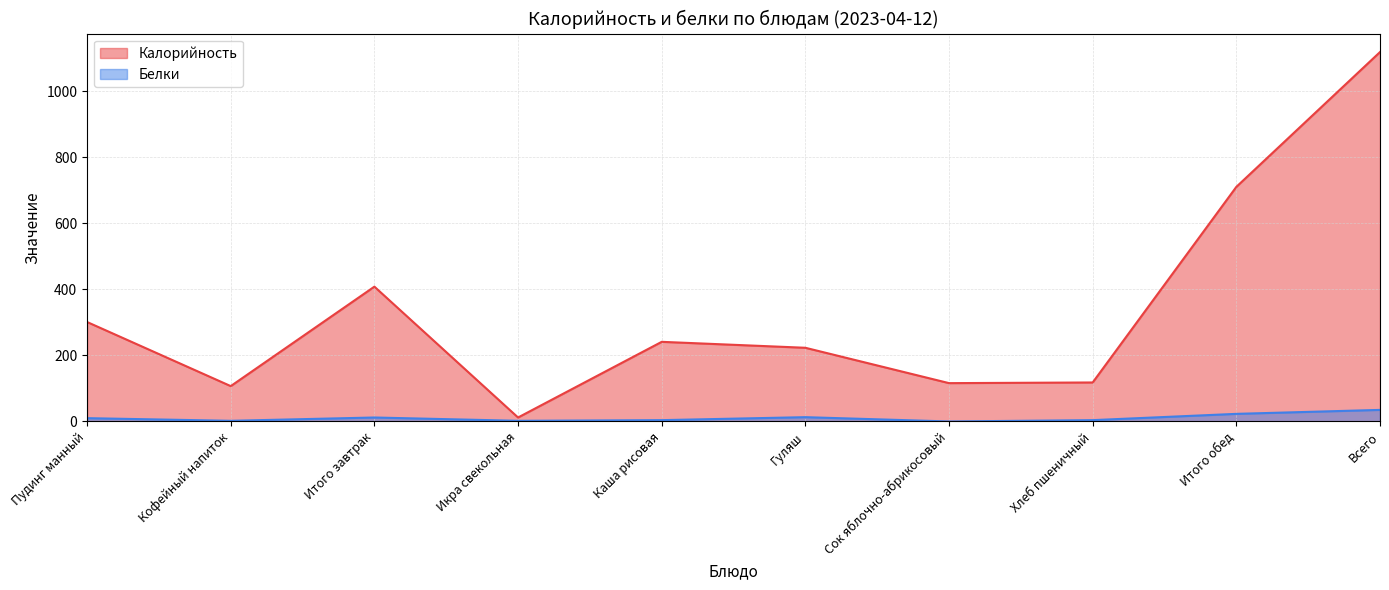

True or false: Калорийность has more than 0 interior local peaks.

True